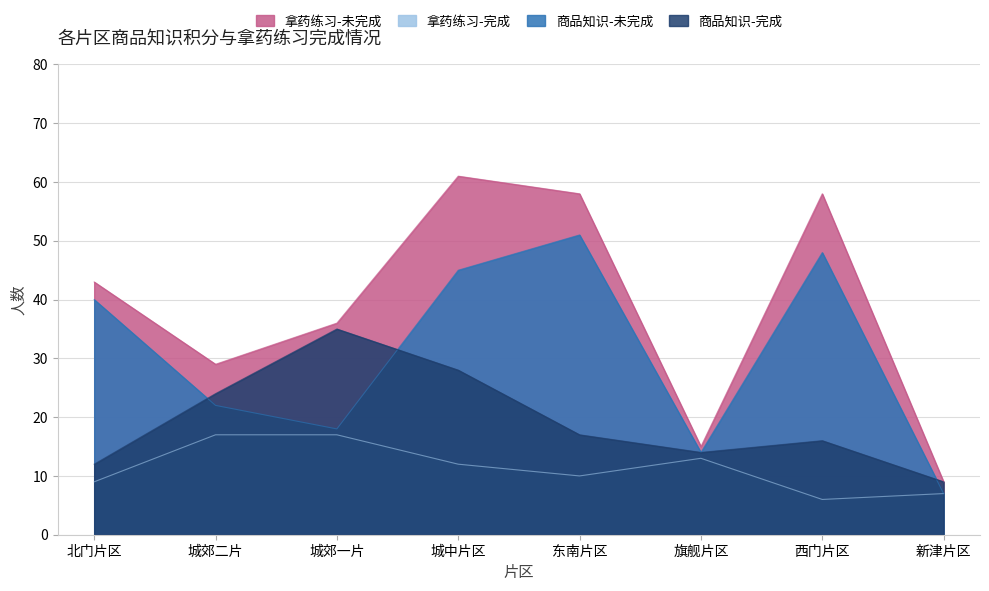

At how many categories does at least one series exceed 57?

3